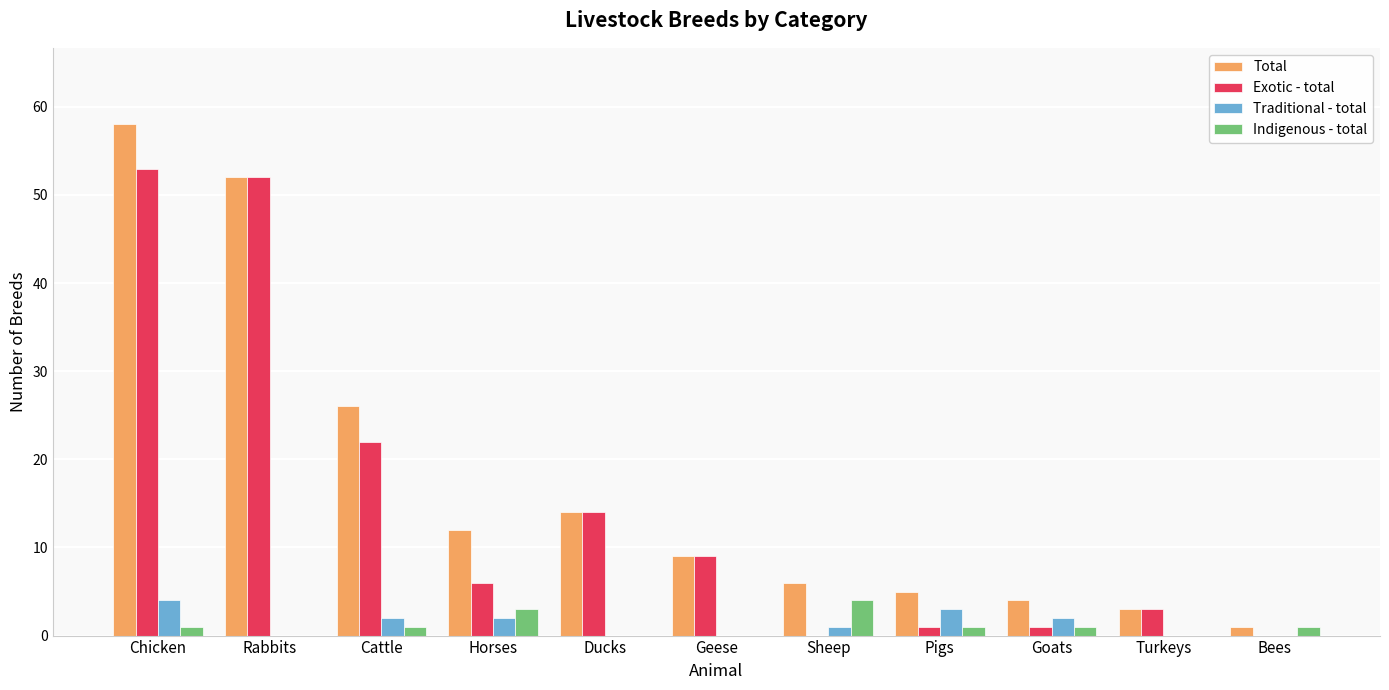

Reading left to right, extract all data points from this chart.

Total: Chicken=58	Rabbits=52	Cattle=26	Horses=12	Ducks=14	Geese=9	Sheep=6	Pigs=5	Goats=4	Turkeys=3	Bees=1
Exotic - total: Chicken=53	Rabbits=52	Cattle=22	Horses=6	Ducks=14	Geese=9	Sheep=0	Pigs=1	Goats=1	Turkeys=3	Bees=0
Traditional - total: Chicken=4	Rabbits=0	Cattle=2	Horses=2	Ducks=0	Geese=0	Sheep=1	Pigs=3	Goats=2	Turkeys=0	Bees=0
Indigenous - total: Chicken=1	Rabbits=0	Cattle=1	Horses=3	Ducks=0	Geese=0	Sheep=4	Pigs=1	Goats=1	Turkeys=0	Bees=1